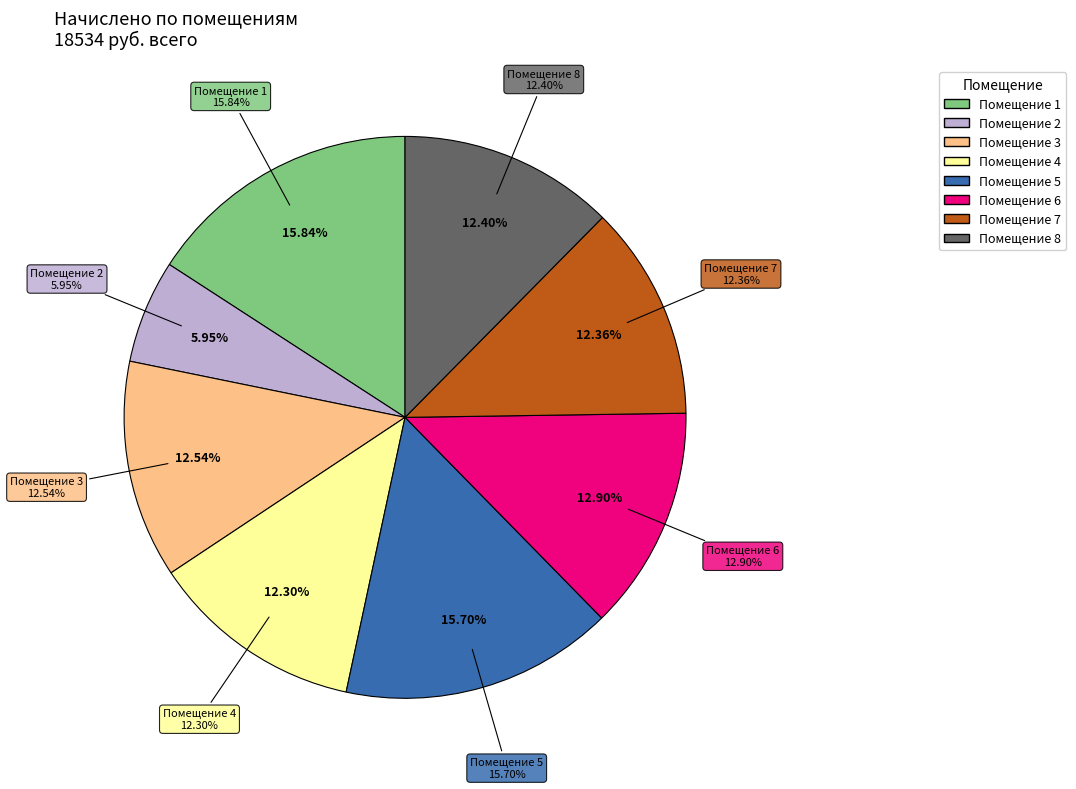

True or false: 1 accounts for 16% of the total.

True